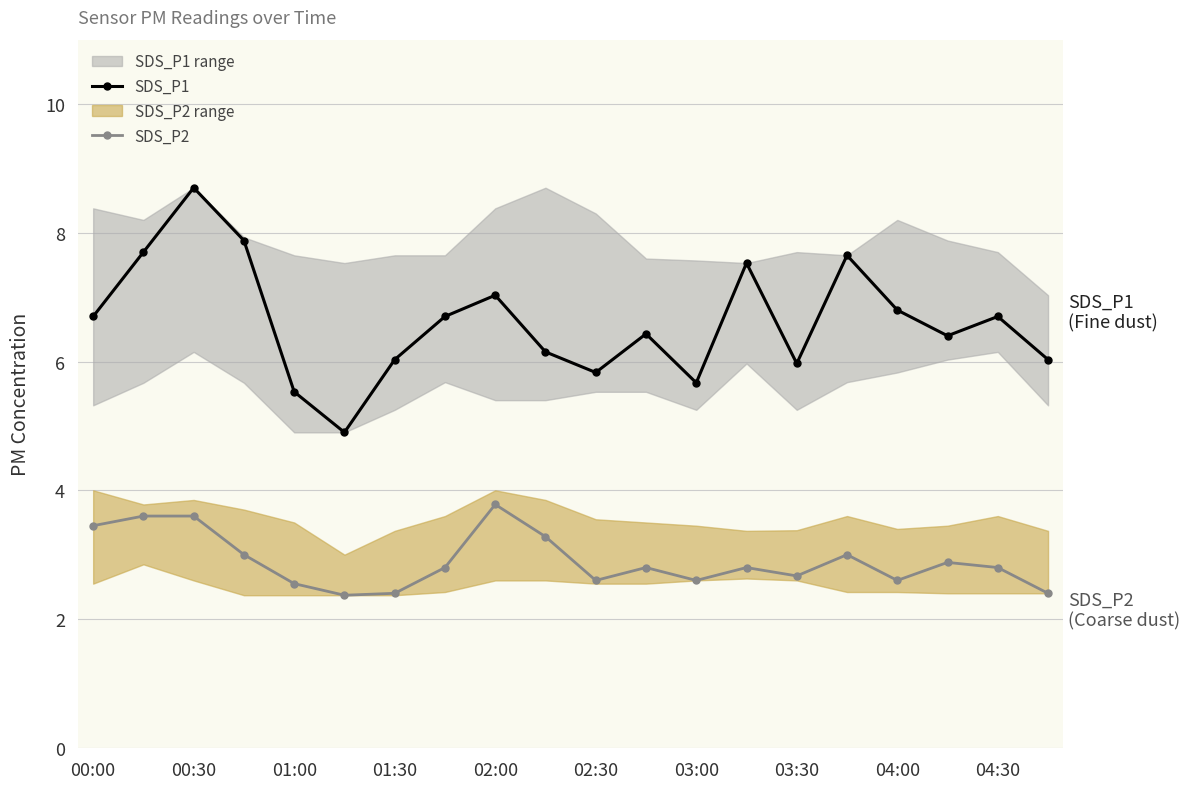

In SDS_P1, how many points are lower than both neighbors (excluding endpoints)?

5